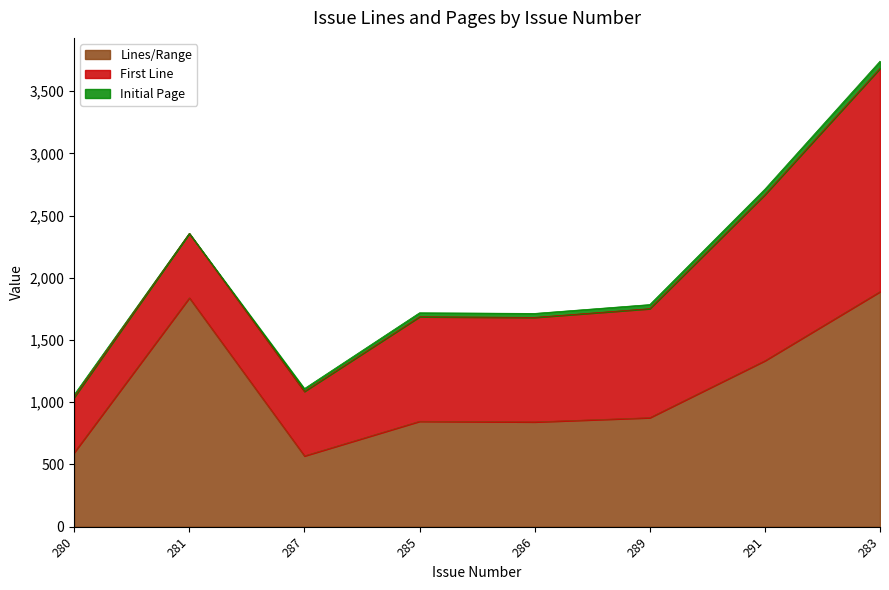

The value of Initial Page at 291 is 45. True or false?

True